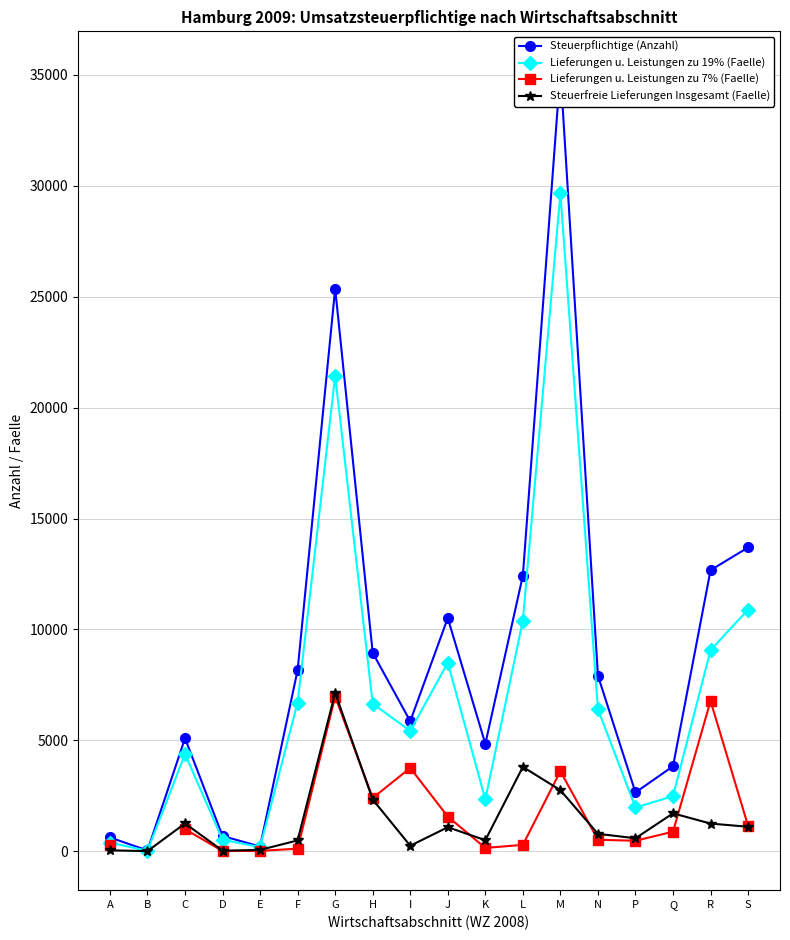

What position from the right is S?

1